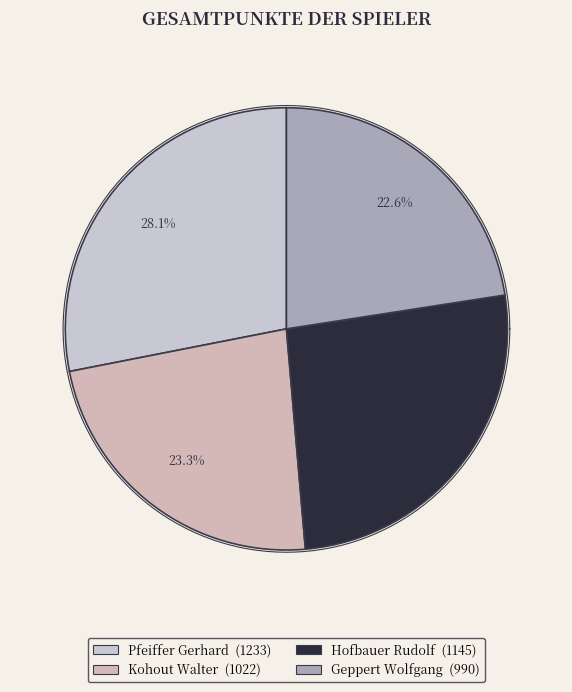

Approximately how many times larger is the value at Kohout Walter compared to Pfeiffer Gerhard?

0.8